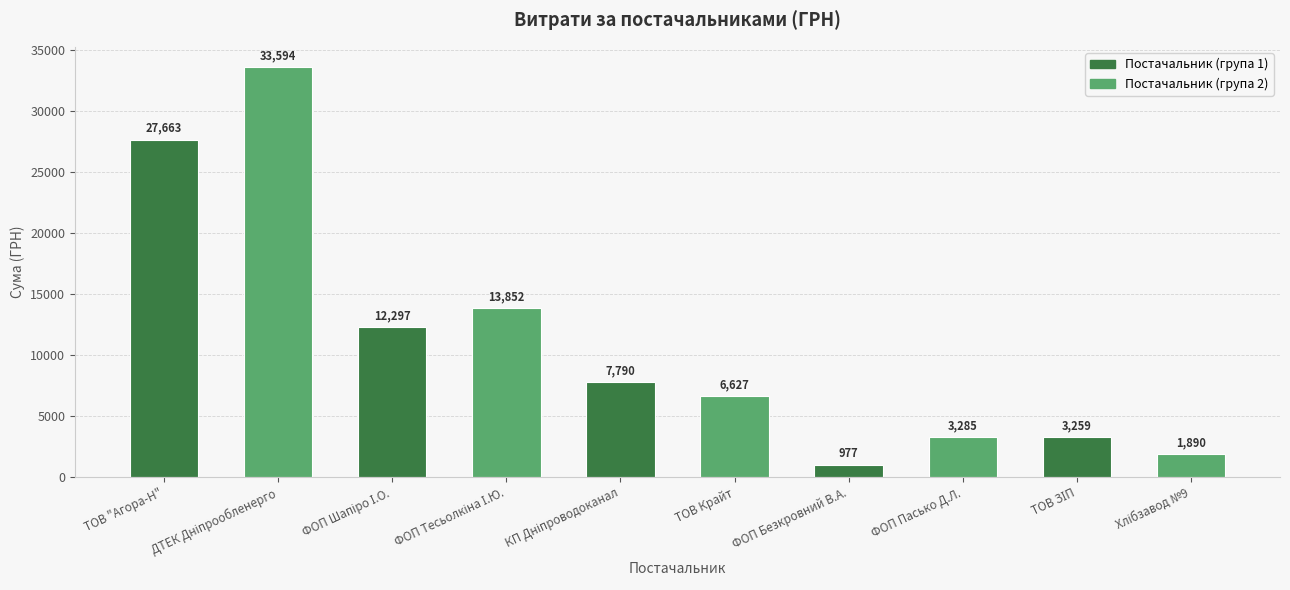

What is the change in value from ТОВ Крайт to ФОП Безкровний В.А.?

-5650.0